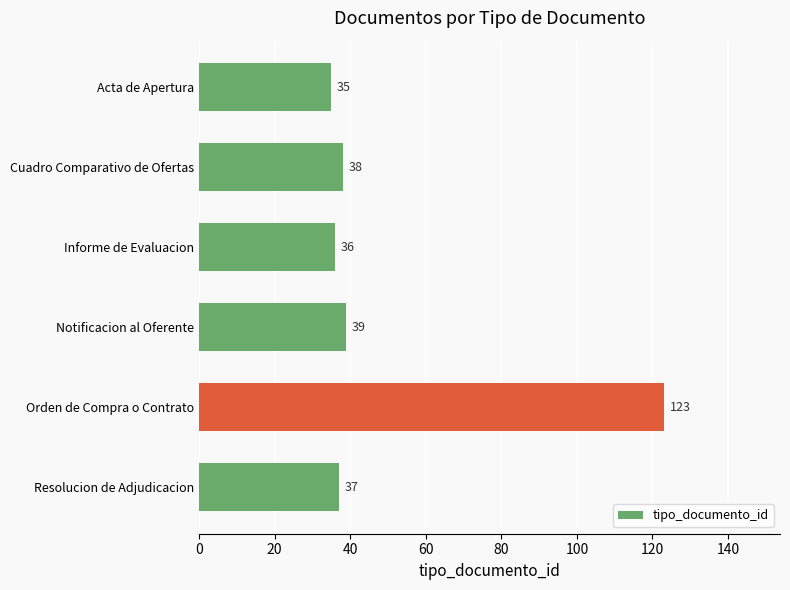

How many categories are shown in the chart?

6